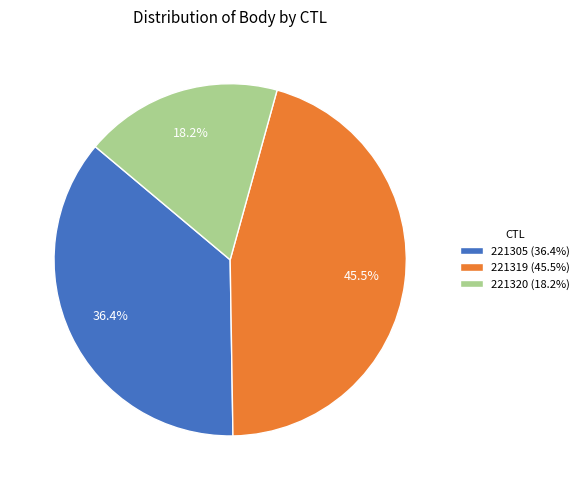

The 221319 slice represents 56% of the pie. True or false?

False